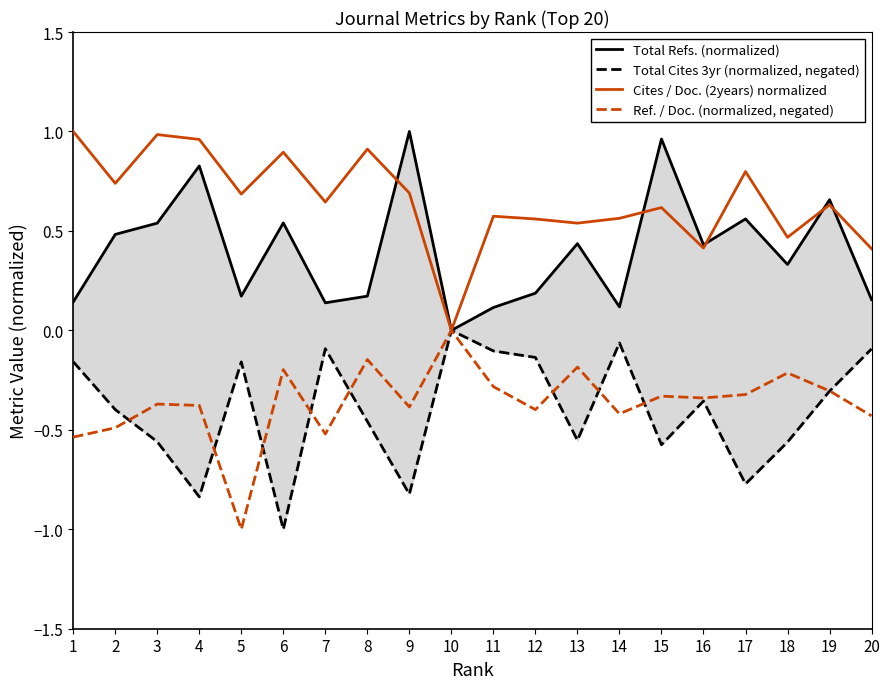

Is this an area chart (filled region under the line)?

No